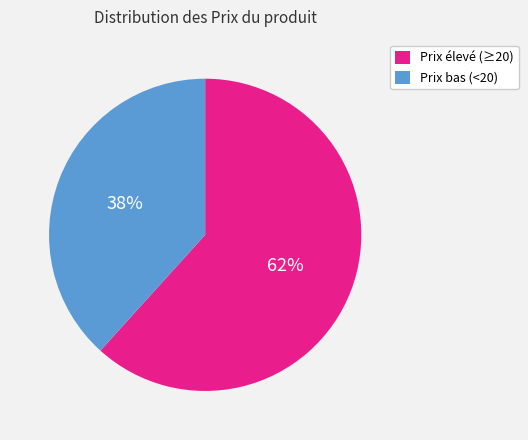

Which category has the smallest portion of the pie?

Prix bas (<20)